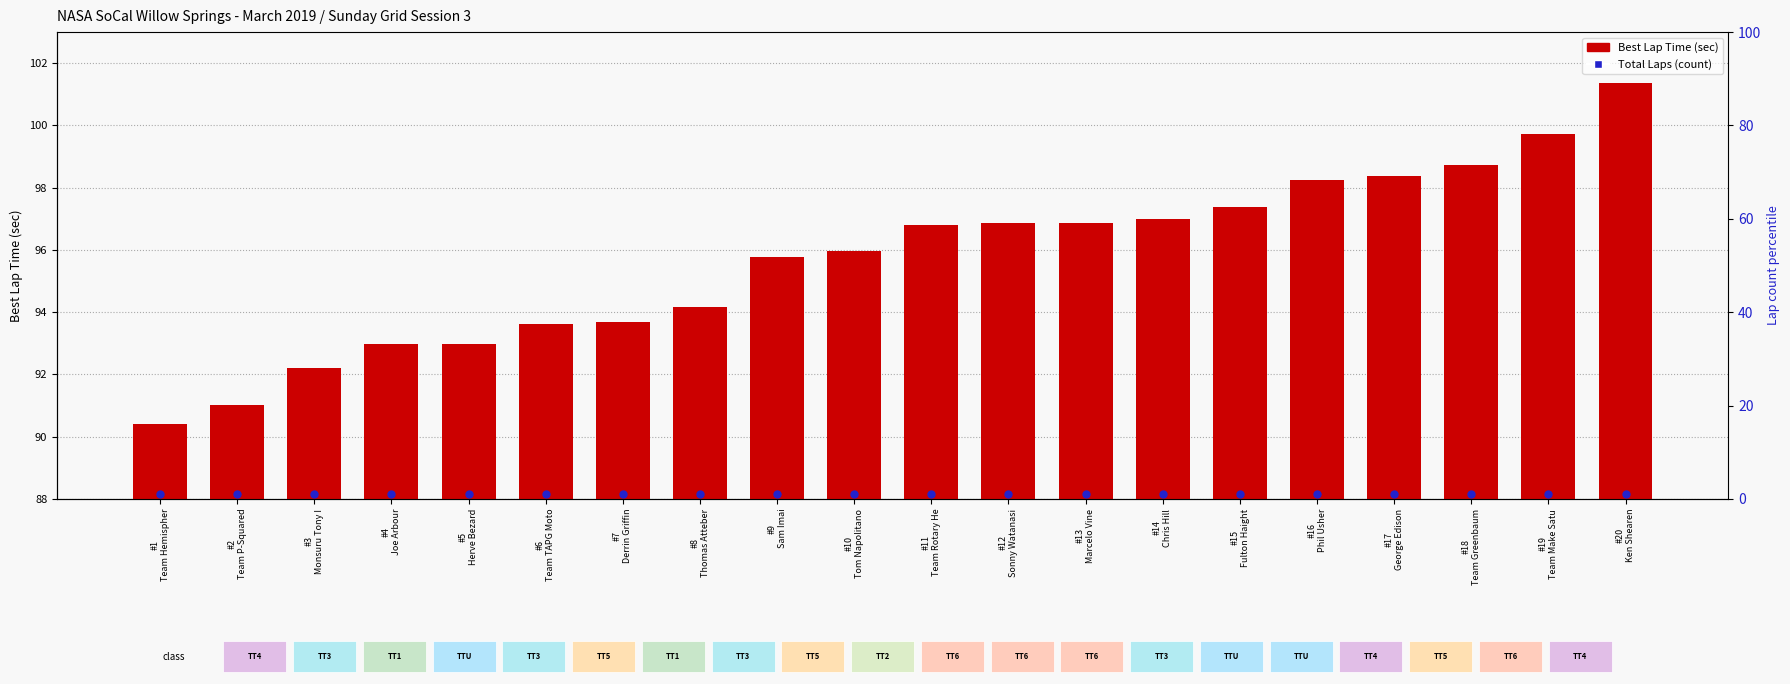

At which category is the sum across all series the highest?

#20
Ken Shearen